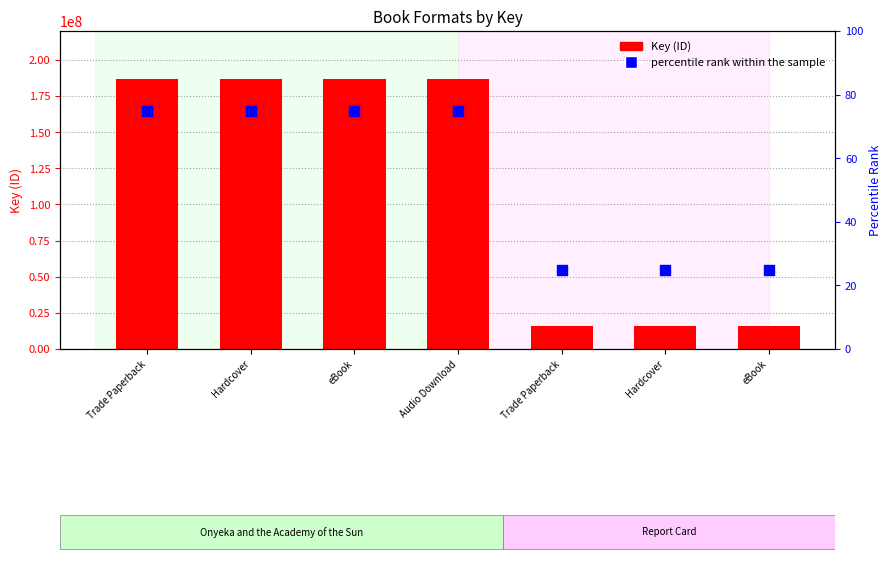

Which series contains the lowest Y value?

percentile rank within the sample